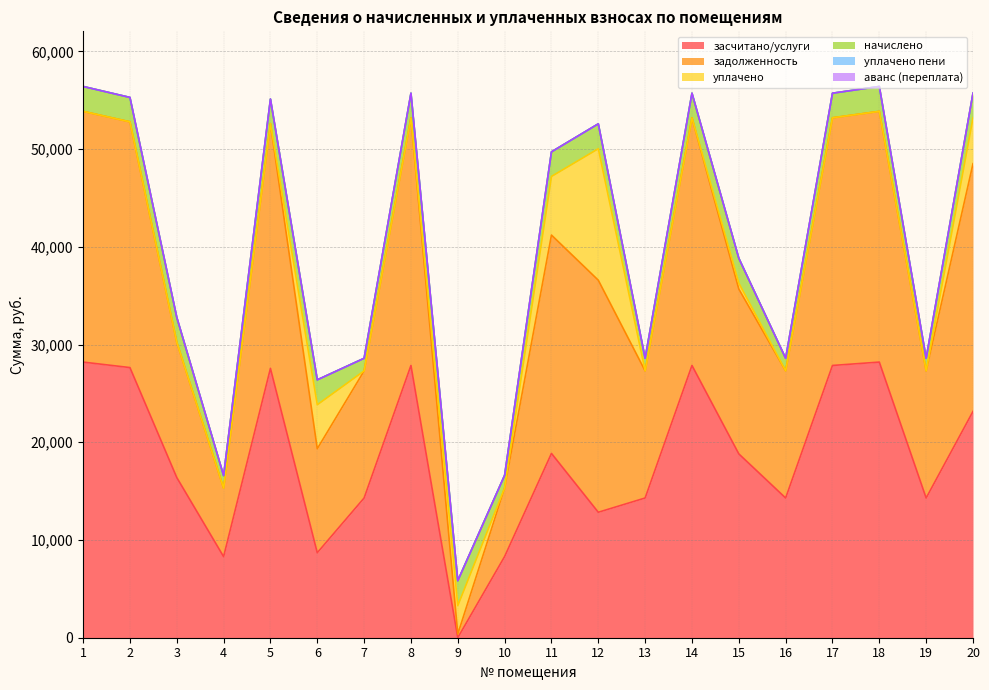

Reading left to right, list all the values displayed in this chart.

задолженность: 25655.0	25144.3	13844.7	7004.4	25042.1	10646.0	13004.4	25340.9	369.9	7017.9	22340.9	23743.0	13004.4	25340.9	16866.8	13004.4	25340.9	25655.0	13004.4	25340.9
засчитано/услуги: 28201.7	27640.3	16391.4	8295.3	27557.6	8692.7	14295.3	27856.4	0.0	8308.8	18856.4	12836.5	14295.3	27856.4	18810.5	14295.3	27856.4	28201.7	14295.3	23153.9
начислено: 2546.7	2496.0	2546.7	1290.9	2515.5	2546.7	1290.9	2515.5	2546.7	1290.9	2515.5	2546.7	1290.9	2515.5	2546.7	1290.9	2515.5	2546.7	1290.9	2515.5
уплачено пени: 0.0	0.0	0.0	0.0	0.0	0.0	0.0	0.0	0.0	0.0	0.0	0.0	0.0	0.0	0.0	0.0	0.0	0.0	0.0	0.0
уплачено: 0.0	0.0	0.0	0.0	0.0	4500.0	0.0	0.0	2916.6	0.0	6000.0	13453.3	0.0	0.0	603.0	0.0	0.0	0.0	0.0	4702.5
аванс (переплата): 0.0	0.0	0.0	0.0	0.0	0.0	0.0	0.0	0.0	0.0	0.0	0.0	0.0	0.0	0.0	0.0	0.0	0.0	0.0	0.0